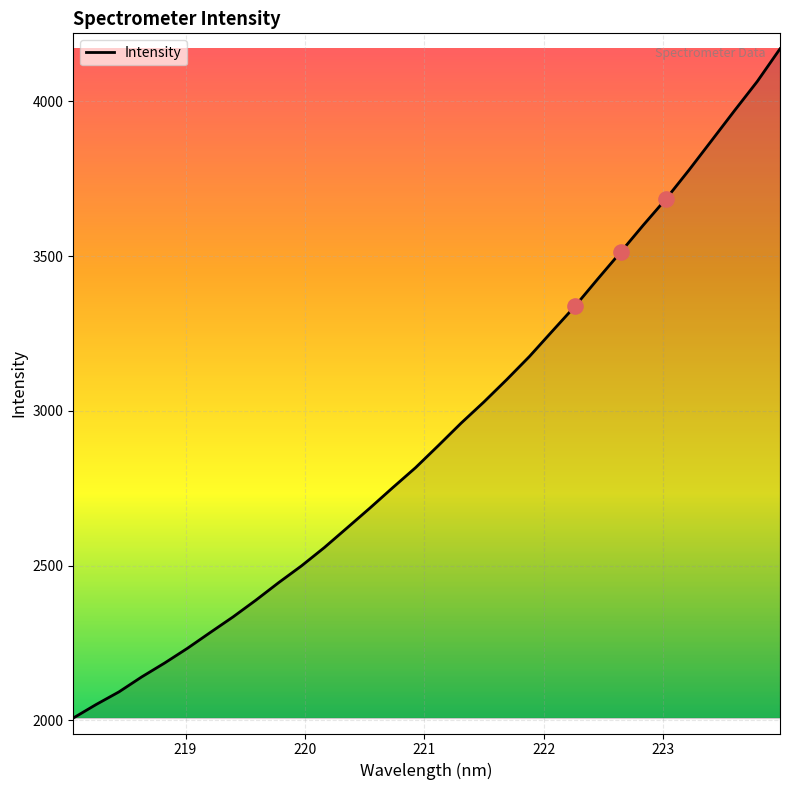

What is the maximum value shown in the chart?

4170.2